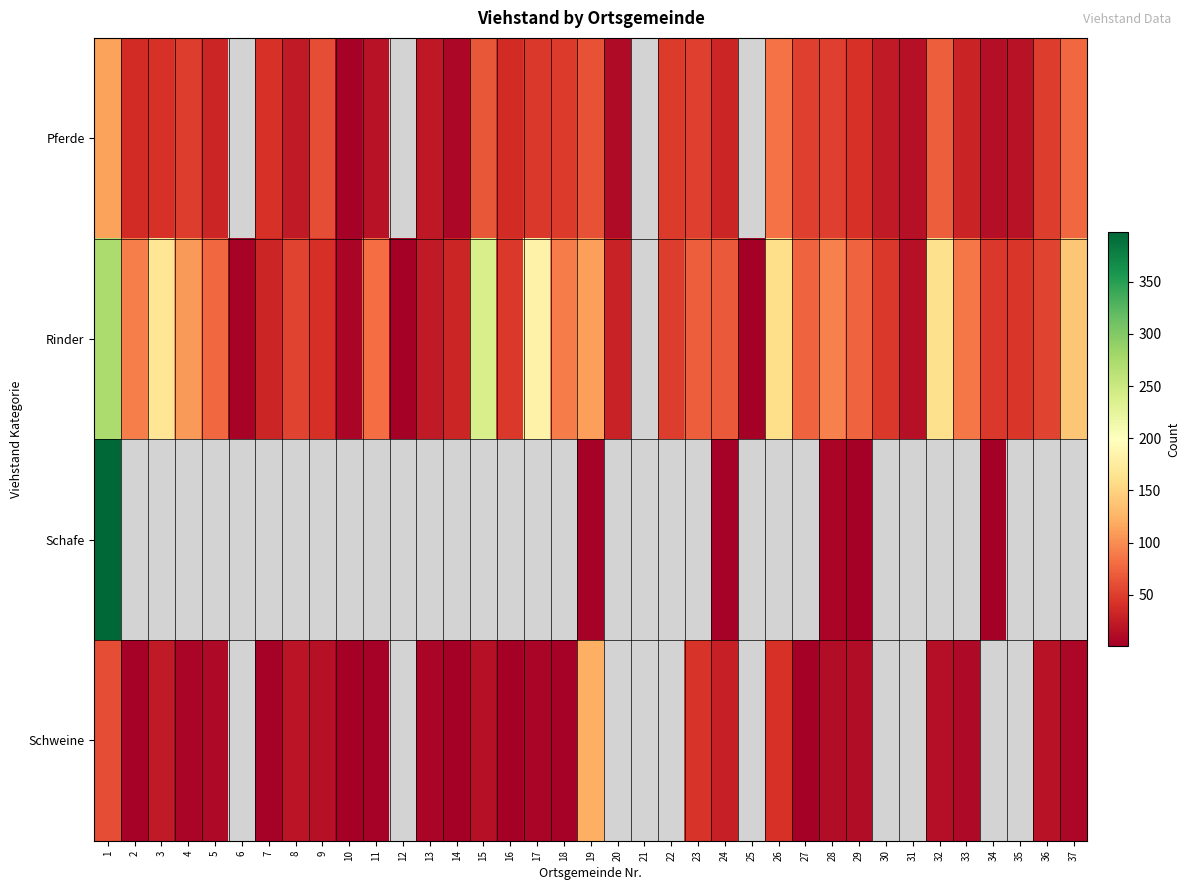

Rank the series by their maximum value, from highest to lowest.

Schafe, Rinder, Schweine, Pferde